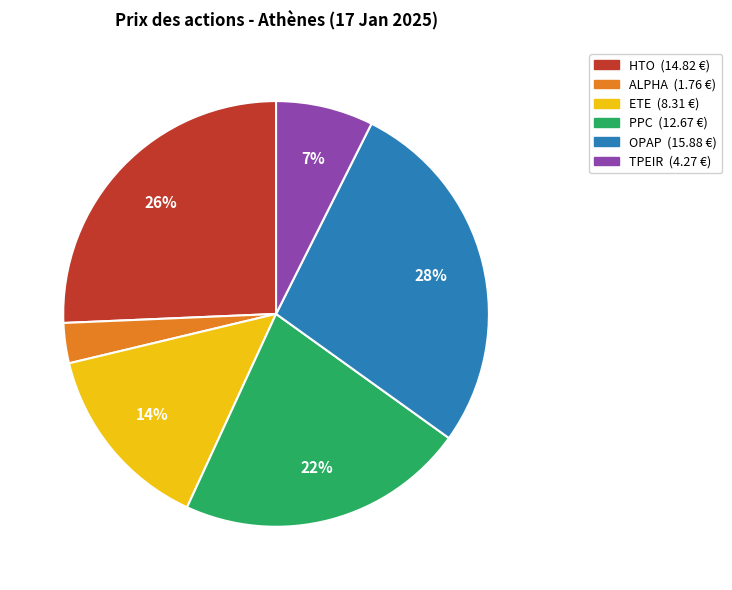

Is there a majority slice in this chart?

No